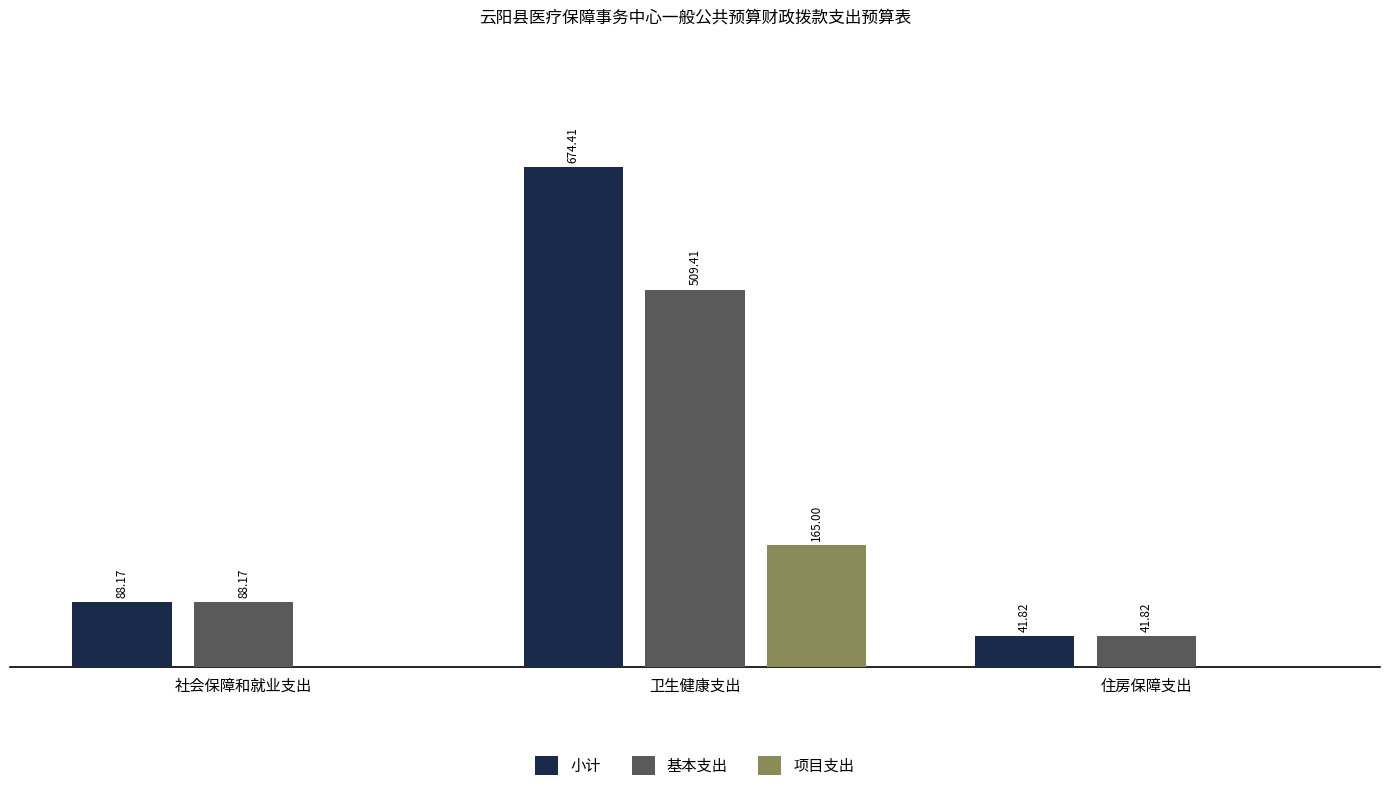

Where is 基本支出 nearest to the value 275?

社会保障和就业支出